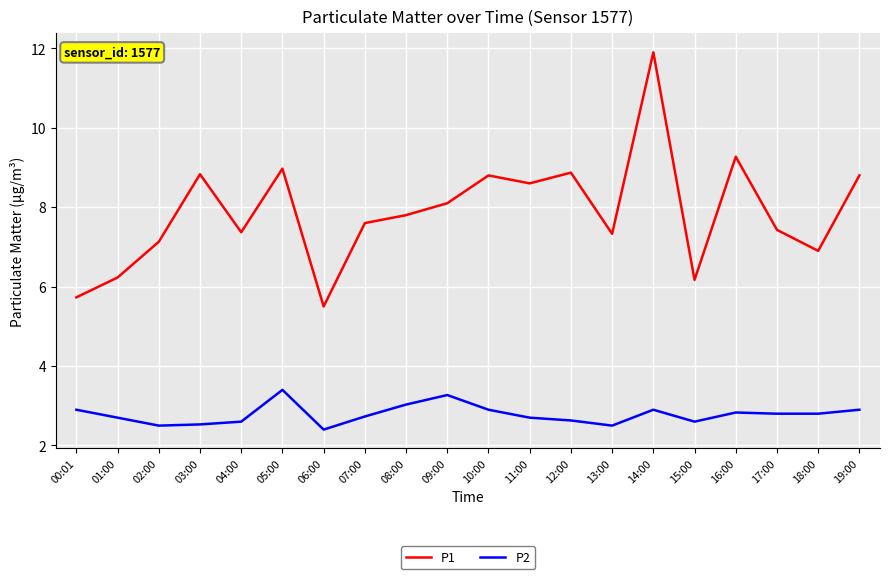

True or false: P1 has a value of 8.8 at 03:00.

True